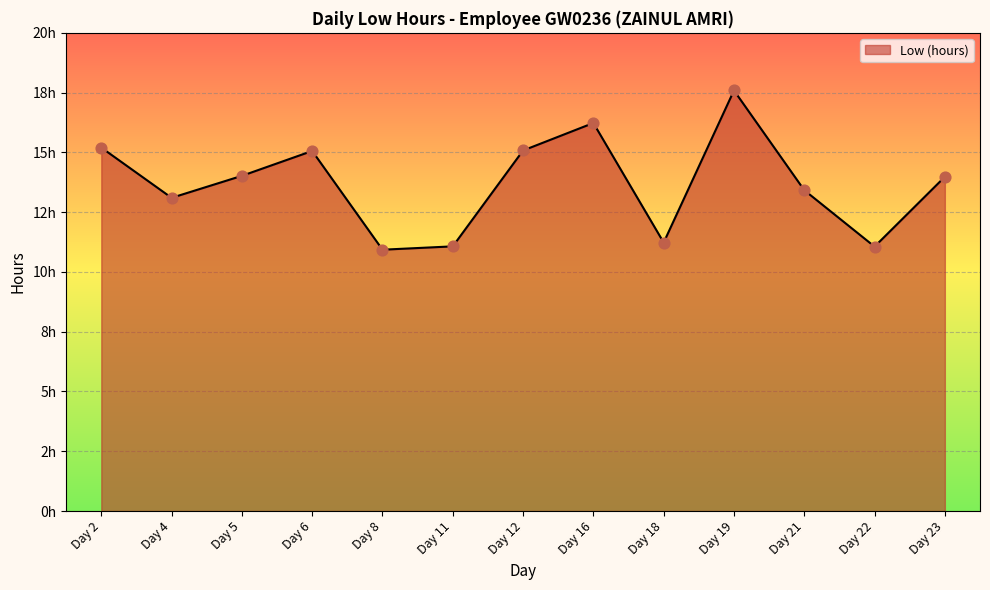

Is the value of Low (hours) (points) at Day 23 greater than the value of Low (hours) (line) at Day 19?

No